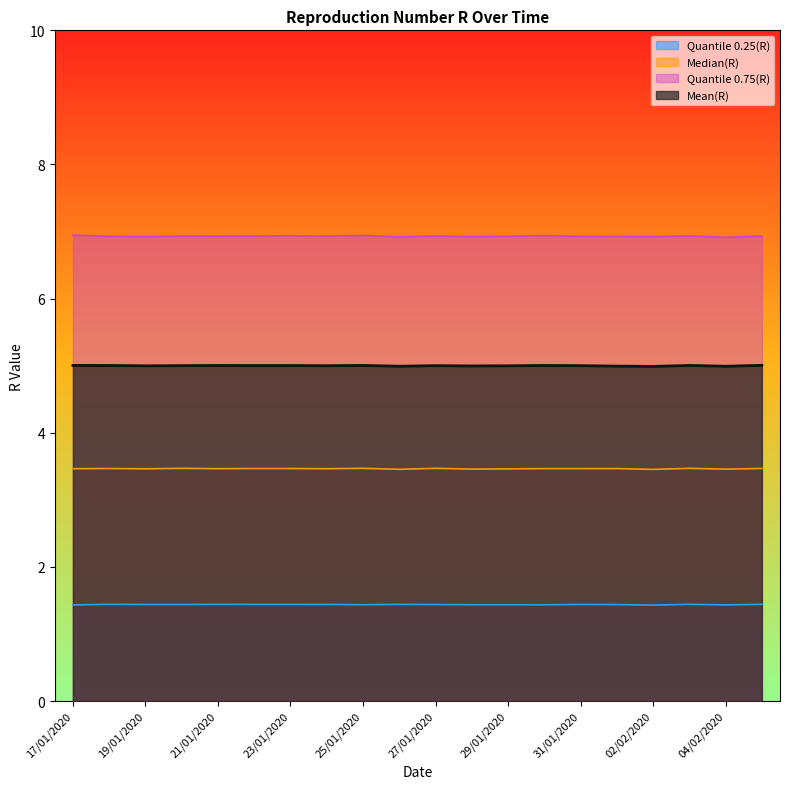

True or false: Median(R) has a value of 3.5 at 23/01/2020.

True